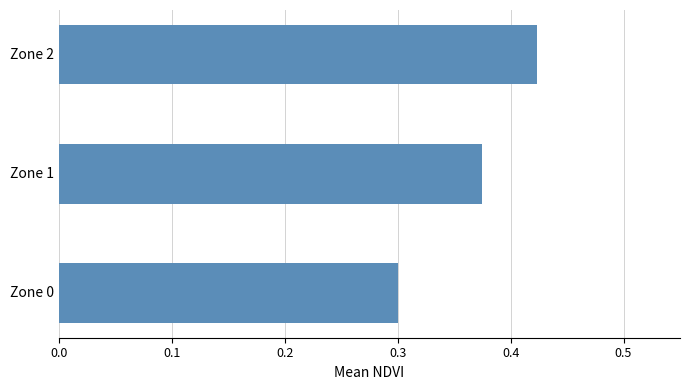

What is the difference between the maximum and minimum values?

0.1